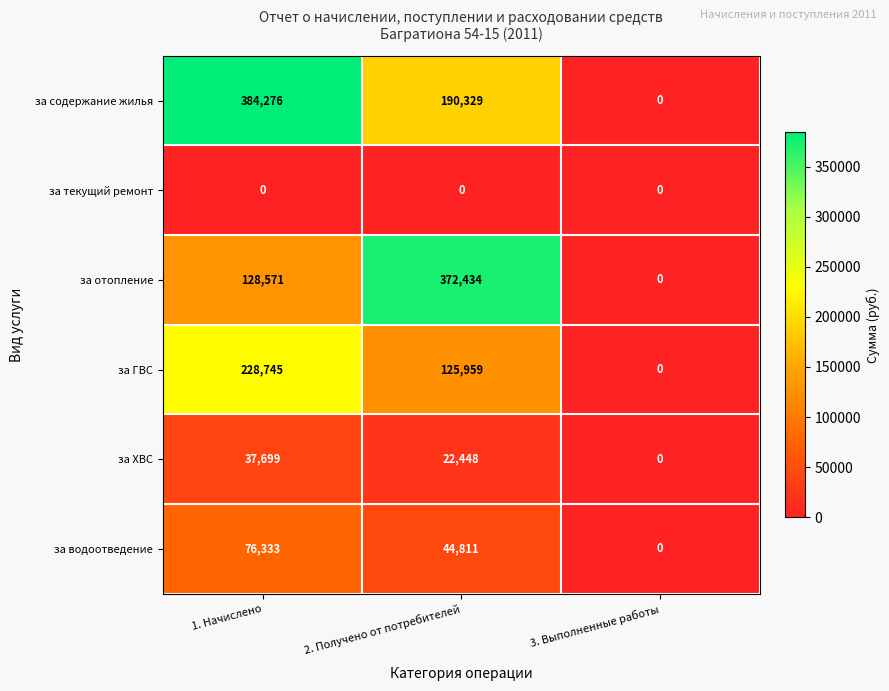

How many values in за ХВС are above zero?

2